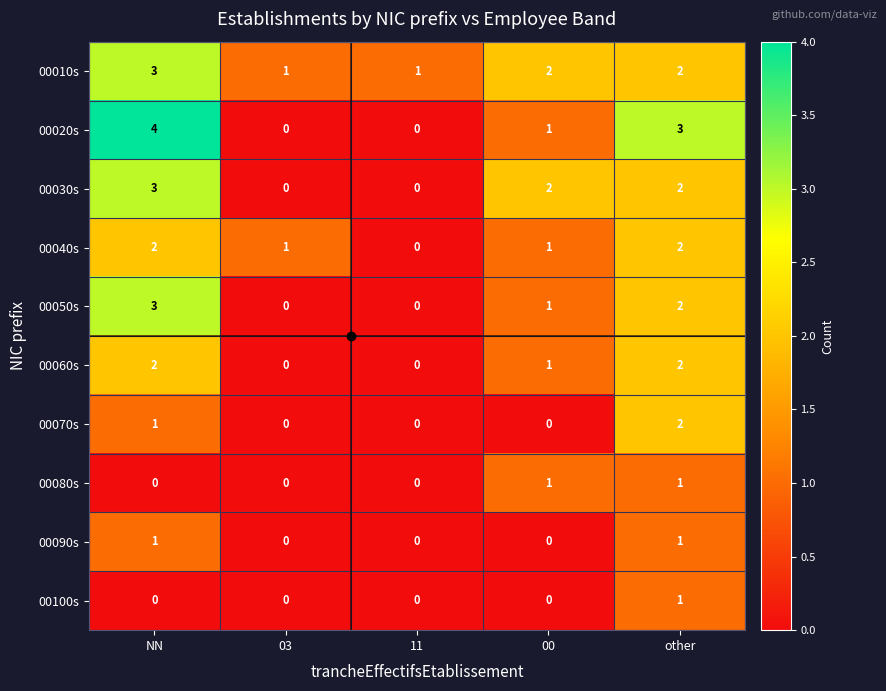

Which series has the widest spread of values?

00020s